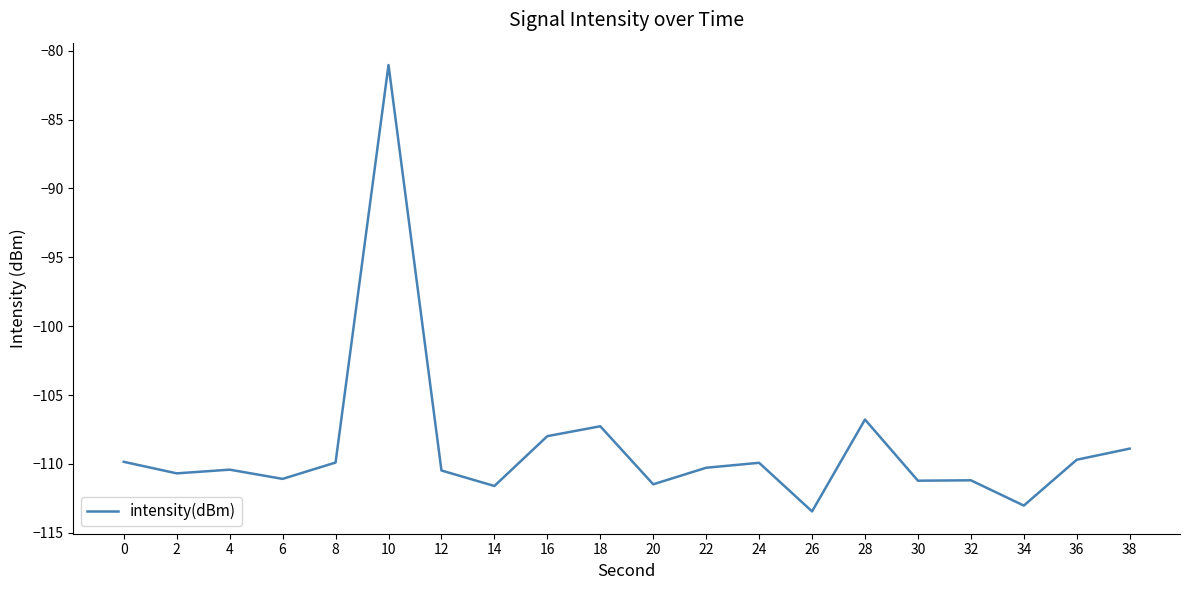

At which category does the chart reach its peak across all series?

10